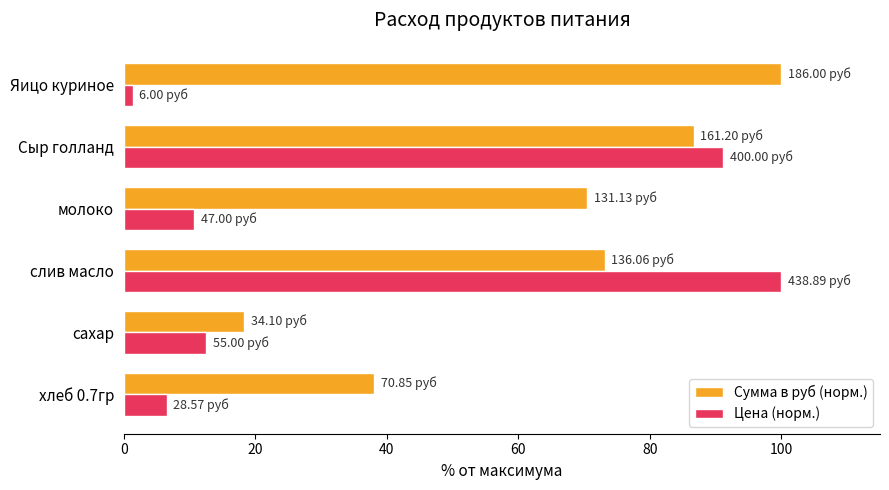

Which series has the widest spread of values?

Цена (норм.)